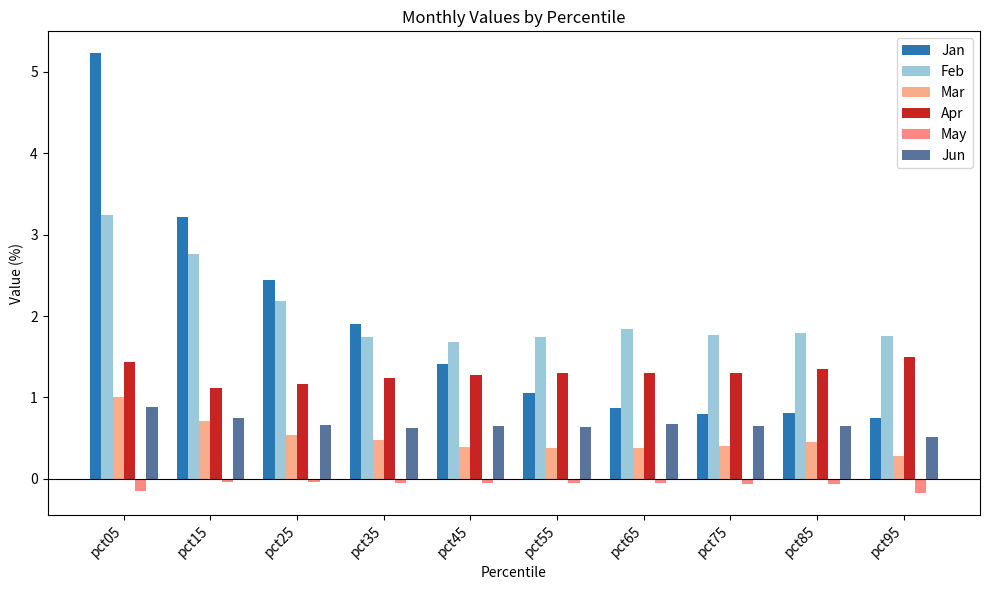

Reading left to right, list all the values displayed in this chart.

Jan: pct05=5.2	pct15=3.2	pct25=2.4	pct35=1.9	pct45=1.4	pct55=1.1	pct65=0.9	pct75=0.8	pct85=0.8	pct95=0.7
Feb: pct05=3.2	pct15=2.8	pct25=2.2	pct35=1.7	pct45=1.7	pct55=1.7	pct65=1.8	pct75=1.8	pct85=1.8	pct95=1.8
Mar: pct05=1.0	pct15=0.7	pct25=0.5	pct35=0.5	pct45=0.4	pct55=0.4	pct65=0.4	pct75=0.4	pct85=0.5	pct95=0.3
Apr: pct05=1.4	pct15=1.1	pct25=1.2	pct35=1.2	pct45=1.3	pct55=1.3	pct65=1.3	pct75=1.3	pct85=1.3	pct95=1.5
May: pct05=-0.2	pct15=-0.0	pct25=-0.0	pct35=-0.0	pct45=-0.0	pct55=-0.0	pct65=-0.0	pct75=-0.1	pct85=-0.1	pct95=-0.2
Jun: pct05=0.9	pct15=0.8	pct25=0.7	pct35=0.6	pct45=0.7	pct55=0.6	pct65=0.7	pct75=0.7	pct85=0.7	pct95=0.5